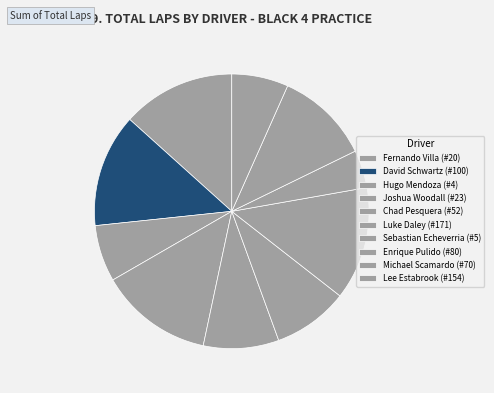

How many segments does this pie chart have?

10